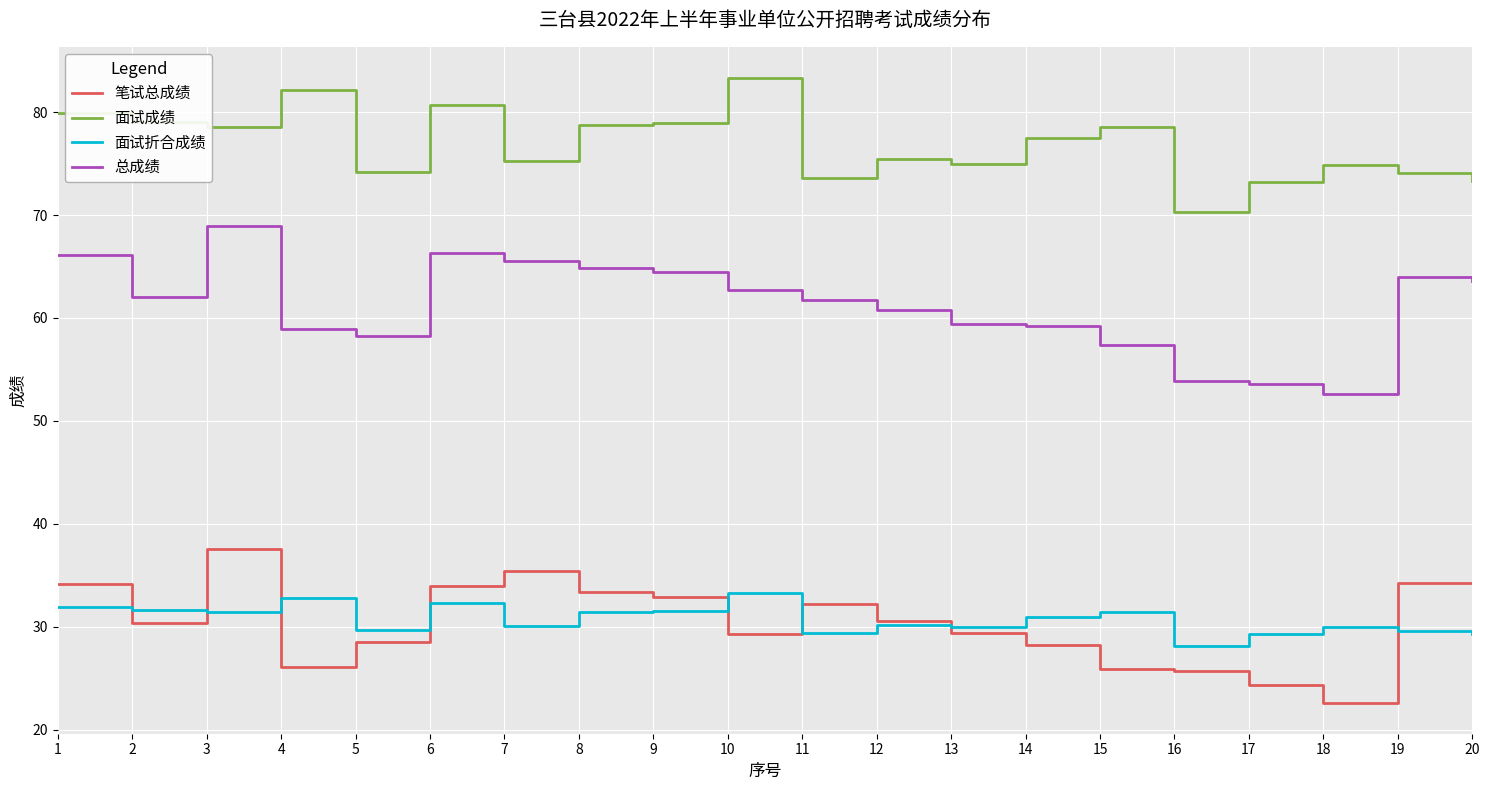

True or false: 面试成绩 has a value of 47.0 at 6.

False